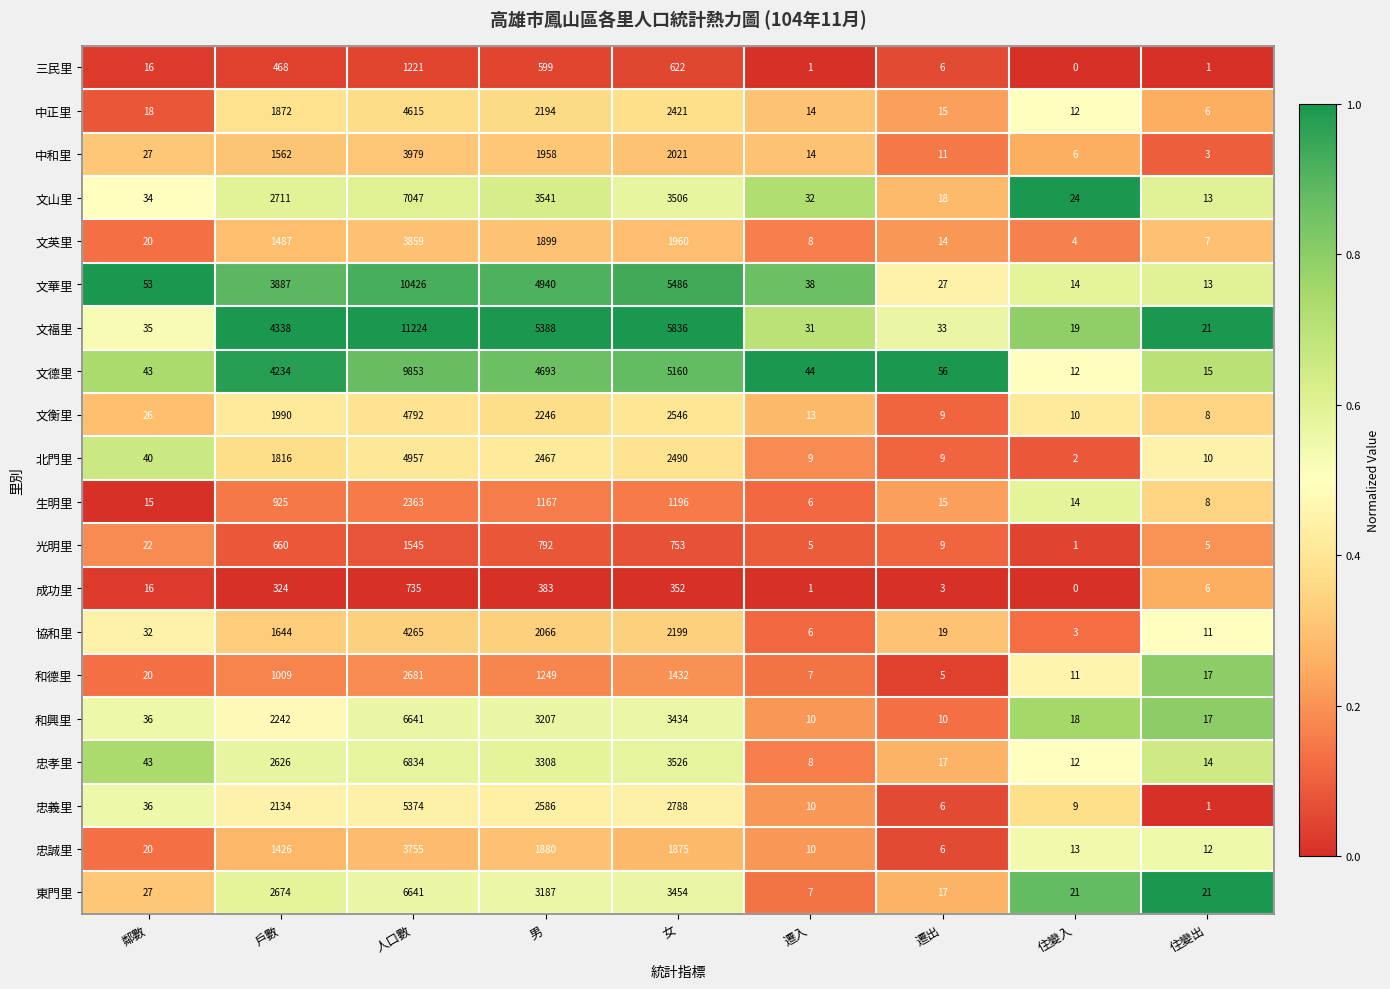

Count the number of categories in the chart.

9